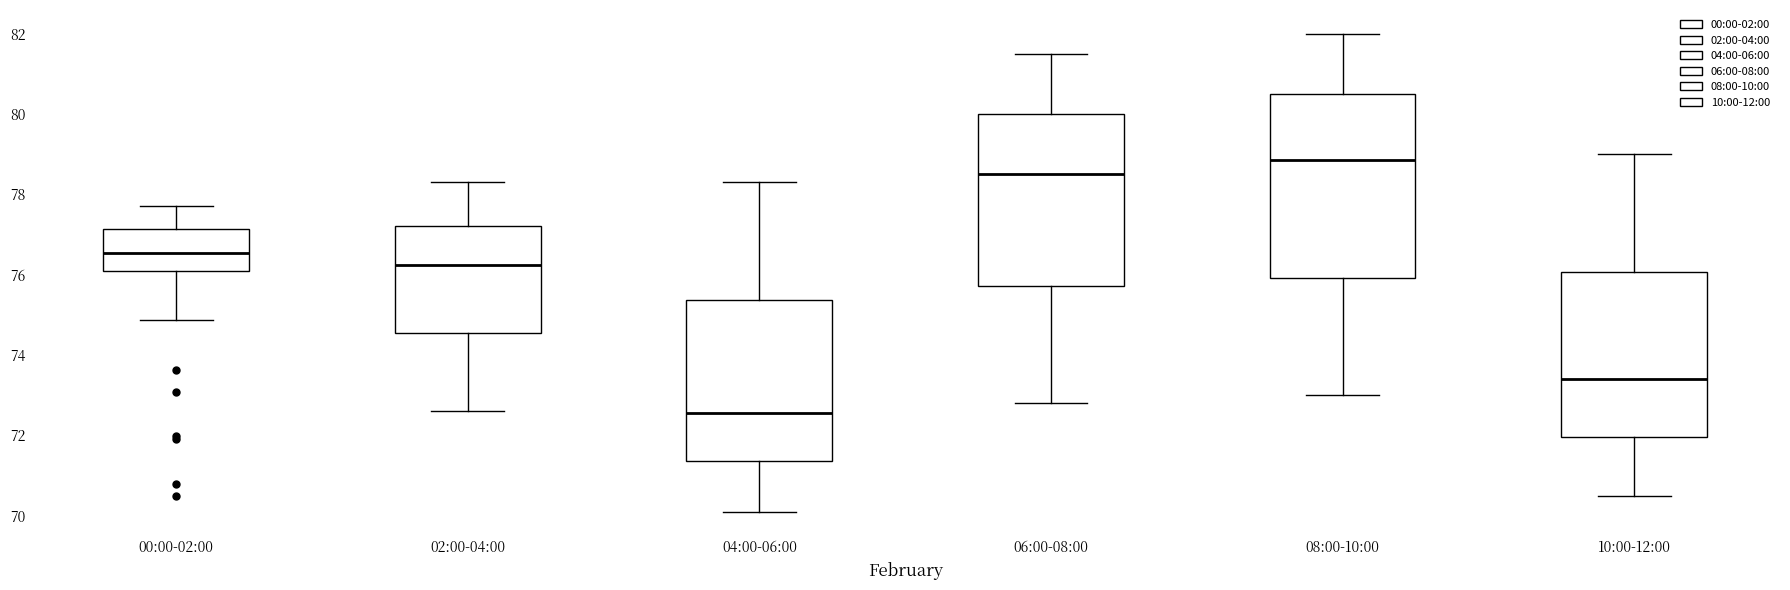

Reading left to right, transcribe this box plot: for each box, give where its median line is, the range the box spans, and where its two whiskers end, as read against the y-axis. The values are not printed on the chart, so give them approximately, as read against the axis.

00:00-02:00: median 76.6, box 76.0 to 77.2, whiskers 74.8 to 77.8
02:00-04:00: median 76.2, box 74.6 to 77.2, whiskers 72.6 to 78.4
04:00-06:00: median 72.6, box 71.4 to 75.4, whiskers 70.2 to 78.4
06:00-08:00: median 78.6, box 75.8 to 80.0, whiskers 72.8 to 81.6
08:00-10:00: median 78.8, box 76.0 to 80.6, whiskers 73.0 to 82.0
10:00-12:00: median 73.4, box 72.0 to 76.0, whiskers 70.6 to 79.0